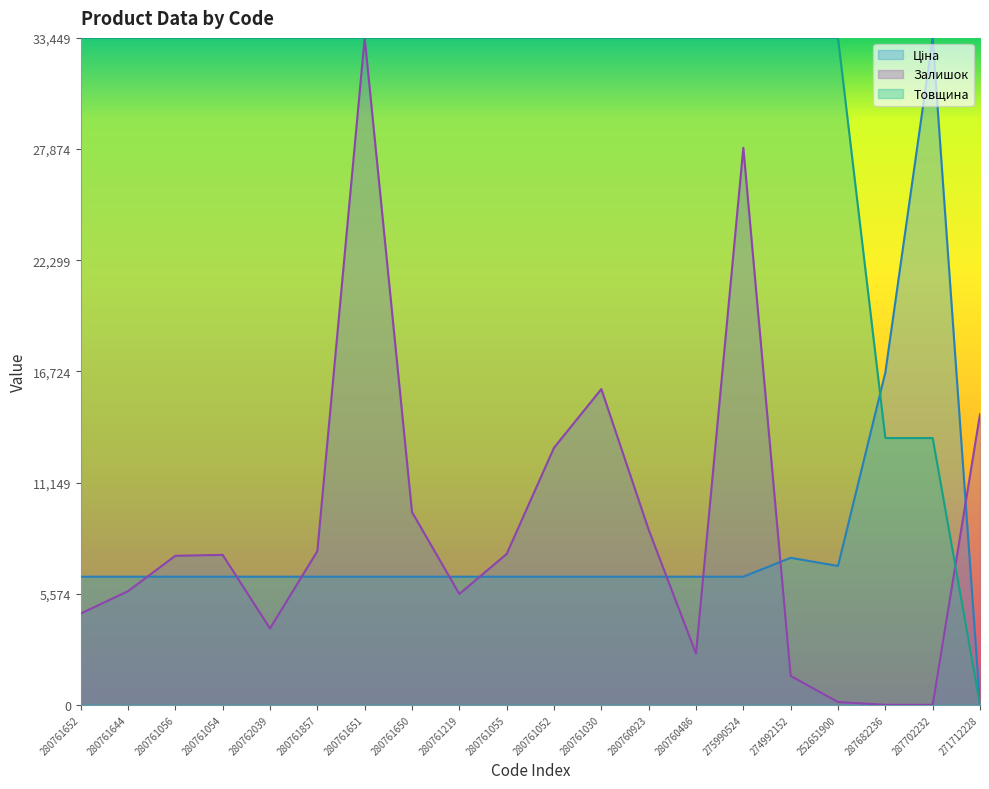

Reading left to right, extract all data points from this chart.

Ціна: 280761652=6425.7	280761644=6425.7	280761056=6425.7	280761054=6425.7	280762039=6425.7	280761857=6425.7	280761651=6425.7	280761650=6425.7	280761219=6425.7	280761055=6425.7	280761052=6425.7	280761030=6425.7	280760923=6425.7	280760486=6425.7	275990524=6425.7	274992152=7373.8	252651900=6964.9	287682236=16668.8	287702232=33449.1	271712228=0.0
Залишок: 280761652=4578.2	280761644=5699.4	280761056=7474.7	280761054=7521.4	280762039=3830.8	280761857=7708.2	280761651=33449.1	280761650=9670.3	280761219=5559.3	280761055=7568.1	280761052=12893.8	280761030=15836.9	280760923=8782.7	280760486=2569.4	275990524=27936.6	274992152=1448.2	252651900=140.1	287682236=0.0	287702232=0.0	271712228=14575.6
Товщина: 280761652=33449.1	280761644=33449.1	280761056=33449.1	280761054=33449.1	280762039=33449.1	280761857=33449.1	280761651=33449.1	280761650=33449.1	280761219=33449.1	280761055=33449.1	280761052=33449.1	280761030=33449.1	280760923=33449.1	280760486=33449.1	275990524=33449.1	274992152=33449.1	252651900=33449.1	287682236=13379.7	287702232=13379.7	271712228=0.0